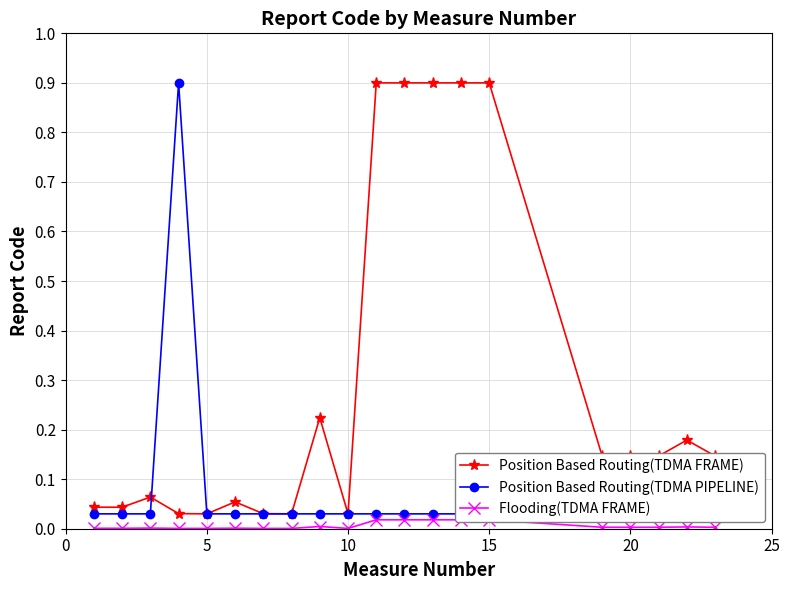

The Position Based Routing(TDMA FRAME) series shows 0.2 at 20. True or false?

False